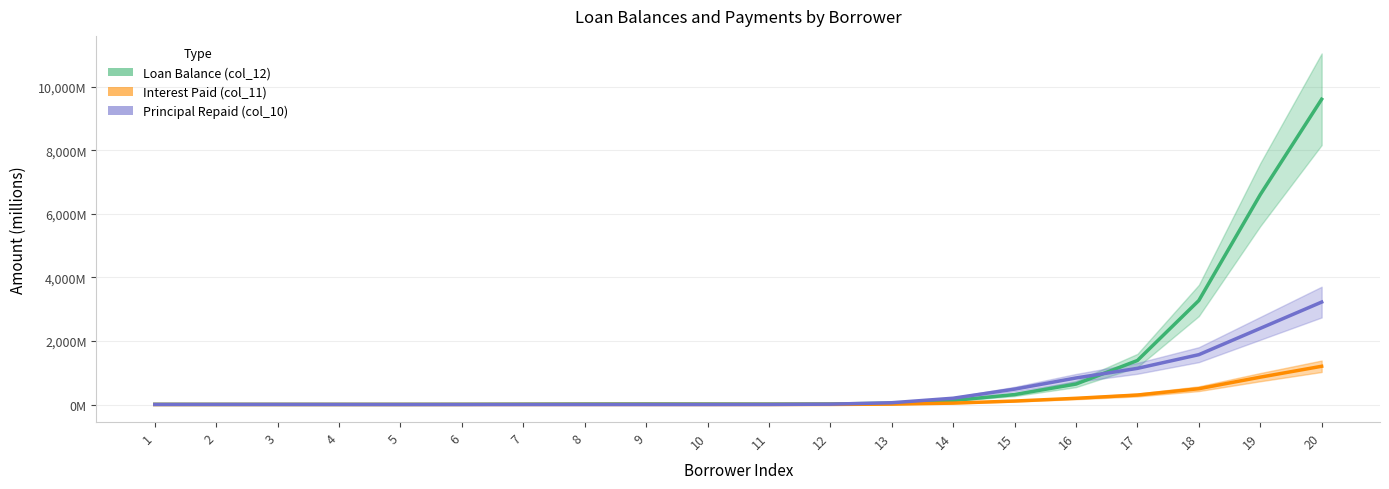

True or false: Principal Repaid (col_10) and Interest Paid (col_11) intersect in this chart.

True